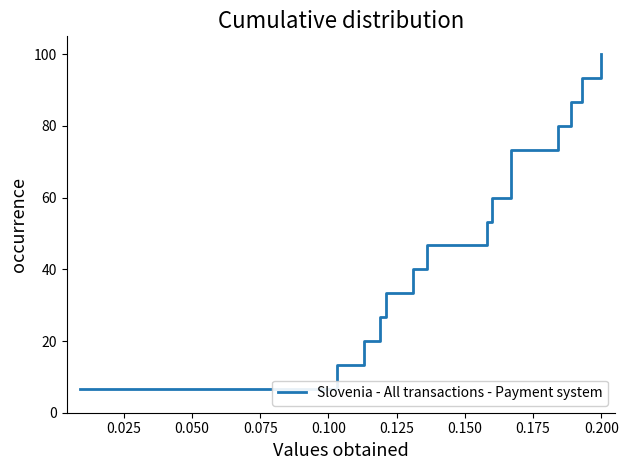

Is this an area chart (filled region under the line)?

No